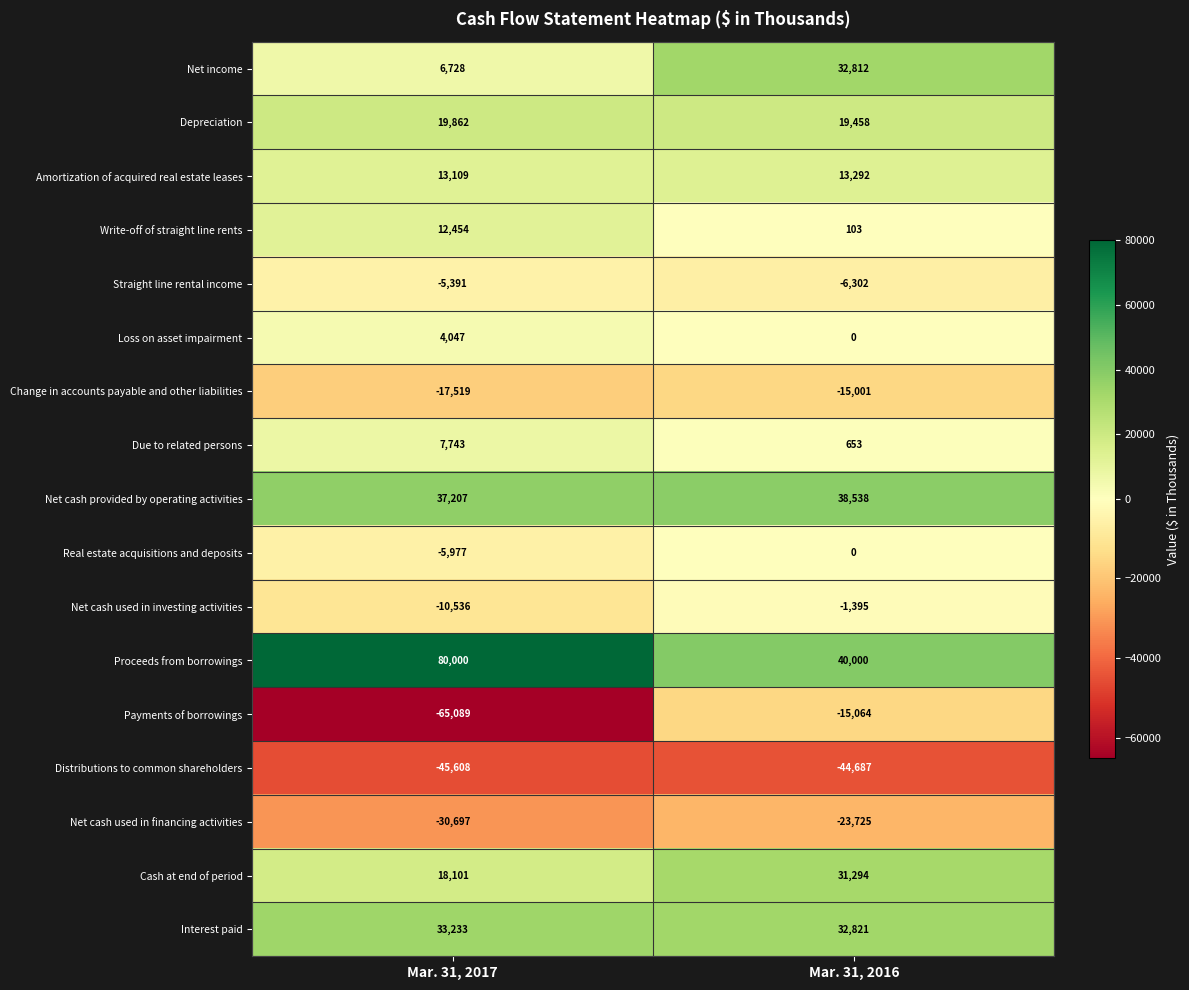

What is the total value across all series at Mar. 31, 2017?

51667